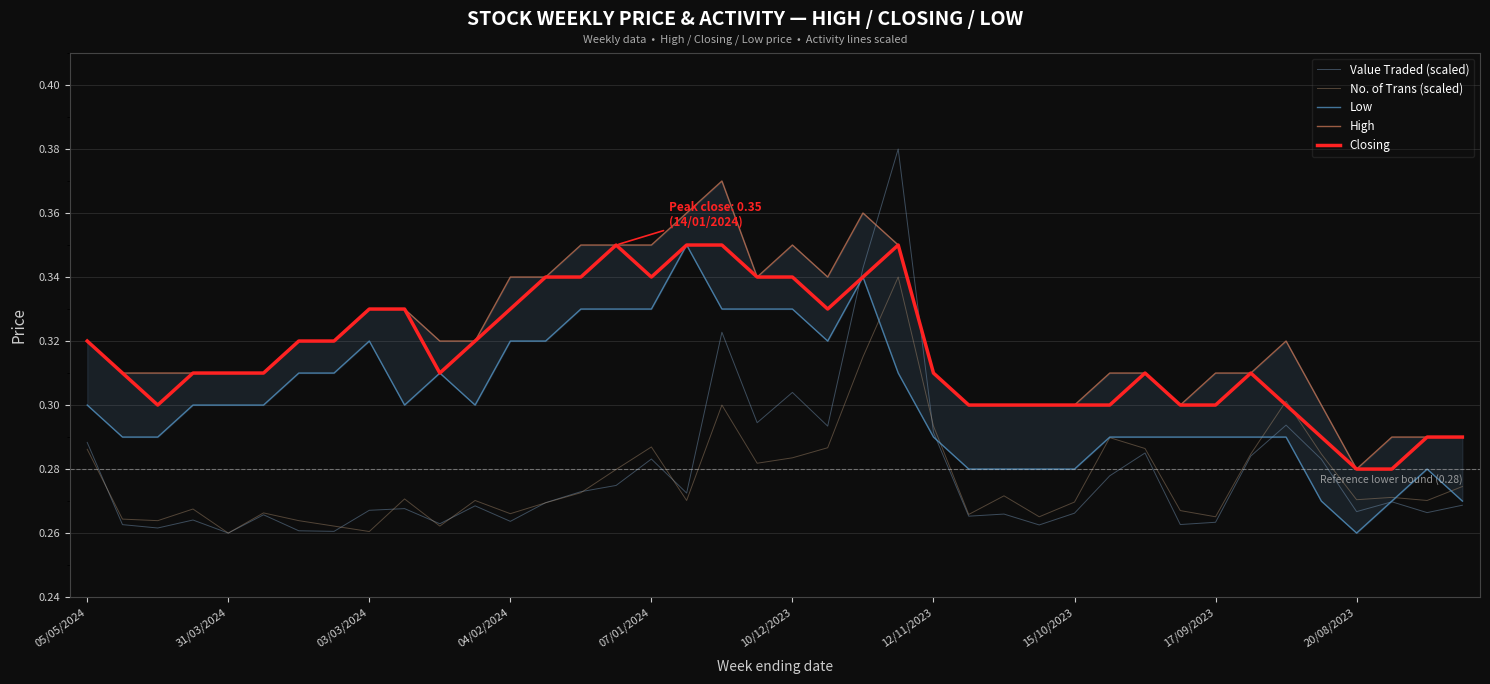

Reading right to left, list all the values displayed in this chart.

Value Traded (scaled): 0.3	0.3	0.3	0.3	0.3	0.3	0.3	0.3	0.3	0.3	0.3	0.3	0.3	0.3	0.3	0.3	0.4	0.3	0.3	0.3	0.3	0.3	0.3	0.3	0.3	0.3	0.3	0.3	0.3	0.3	0.3	0.3	0.3	0.3	0.3	0.3	0.3	0.3	0.3	0.3
No. of Trans (scaled): 0.3	0.3	0.3	0.3	0.3	0.3	0.3	0.3	0.3	0.3	0.3	0.3	0.3	0.3	0.3	0.3	0.3	0.3	0.3	0.3	0.3	0.3	0.3	0.3	0.3	0.3	0.3	0.3	0.3	0.3	0.3	0.3	0.3	0.3	0.3	0.3	0.3	0.3	0.3	0.3
Low: 0.3	0.3	0.3	0.3	0.3	0.3	0.3	0.3	0.3	0.3	0.3	0.3	0.3	0.3	0.3	0.3	0.3	0.3	0.3	0.3	0.3	0.3	0.3	0.3	0.3	0.3	0.3	0.3	0.3	0.3	0.3	0.3	0.3	0.3	0.3	0.3	0.3	0.3	0.3	0.3
High: 0.3	0.3	0.3	0.3	0.3	0.3	0.3	0.3	0.3	0.3	0.3	0.3	0.3	0.3	0.3	0.3	0.3	0.4	0.3	0.3	0.3	0.4	0.4	0.3	0.3	0.3	0.3	0.3	0.3	0.3	0.3	0.3	0.3	0.3	0.3	0.3	0.3	0.3	0.3	0.3
Closing: 0.3	0.3	0.3	0.3	0.3	0.3	0.3	0.3	0.3	0.3	0.3	0.3	0.3	0.3	0.3	0.3	0.3	0.3	0.3	0.3	0.3	0.3	0.3	0.3	0.3	0.3	0.3	0.3	0.3	0.3	0.3	0.3	0.3	0.3	0.3	0.3	0.3	0.3	0.3	0.3